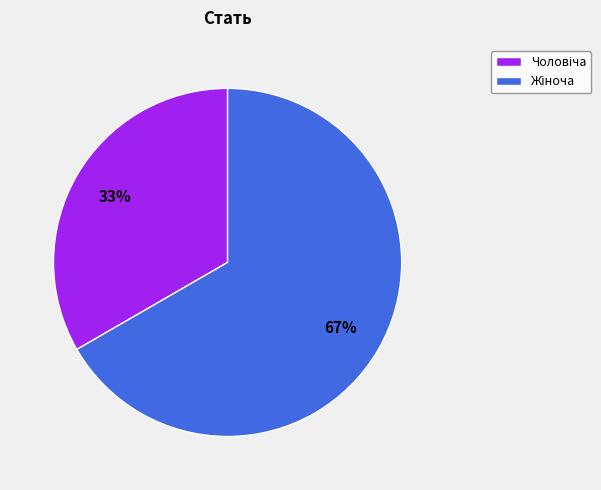

Is there a majority slice in this chart?

Yes